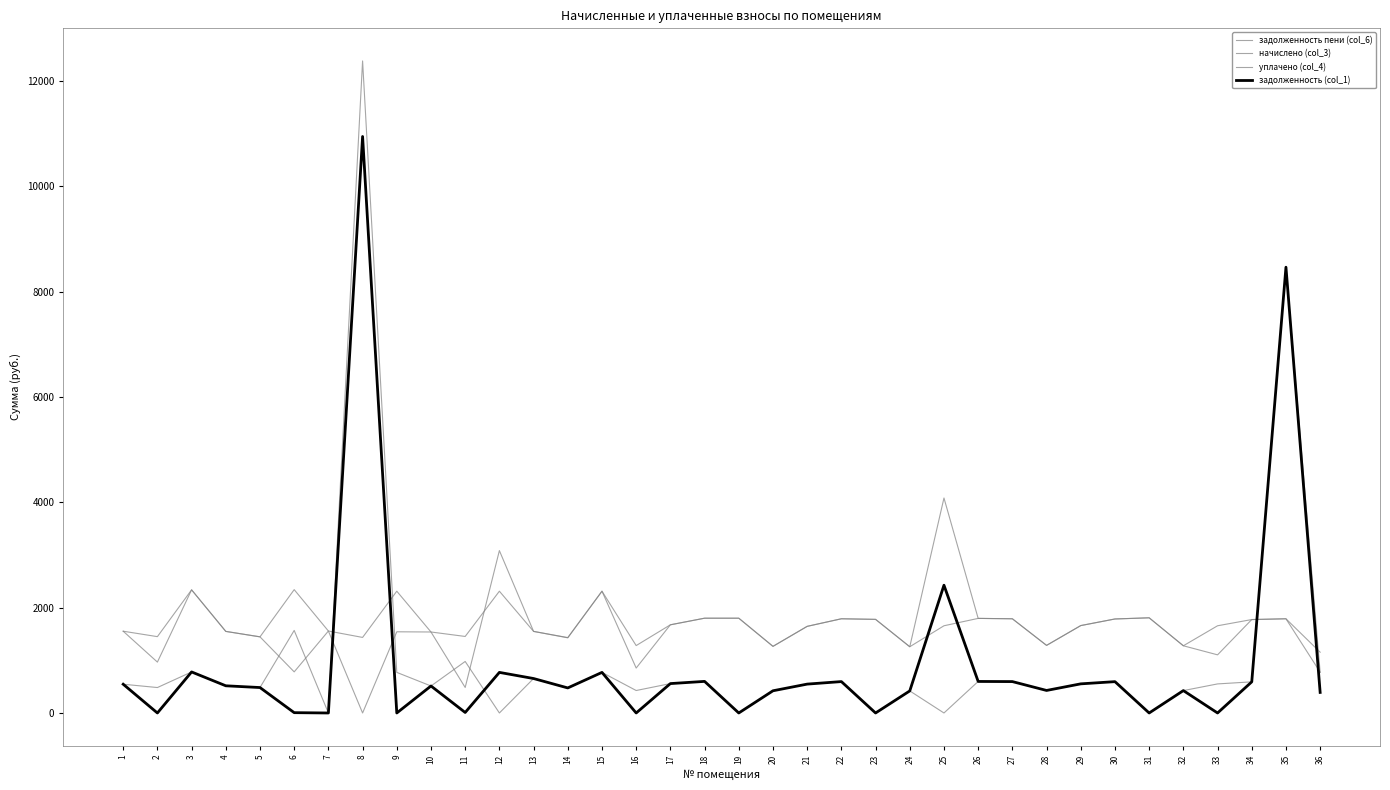

At which category is the sum across all series the highest?

8